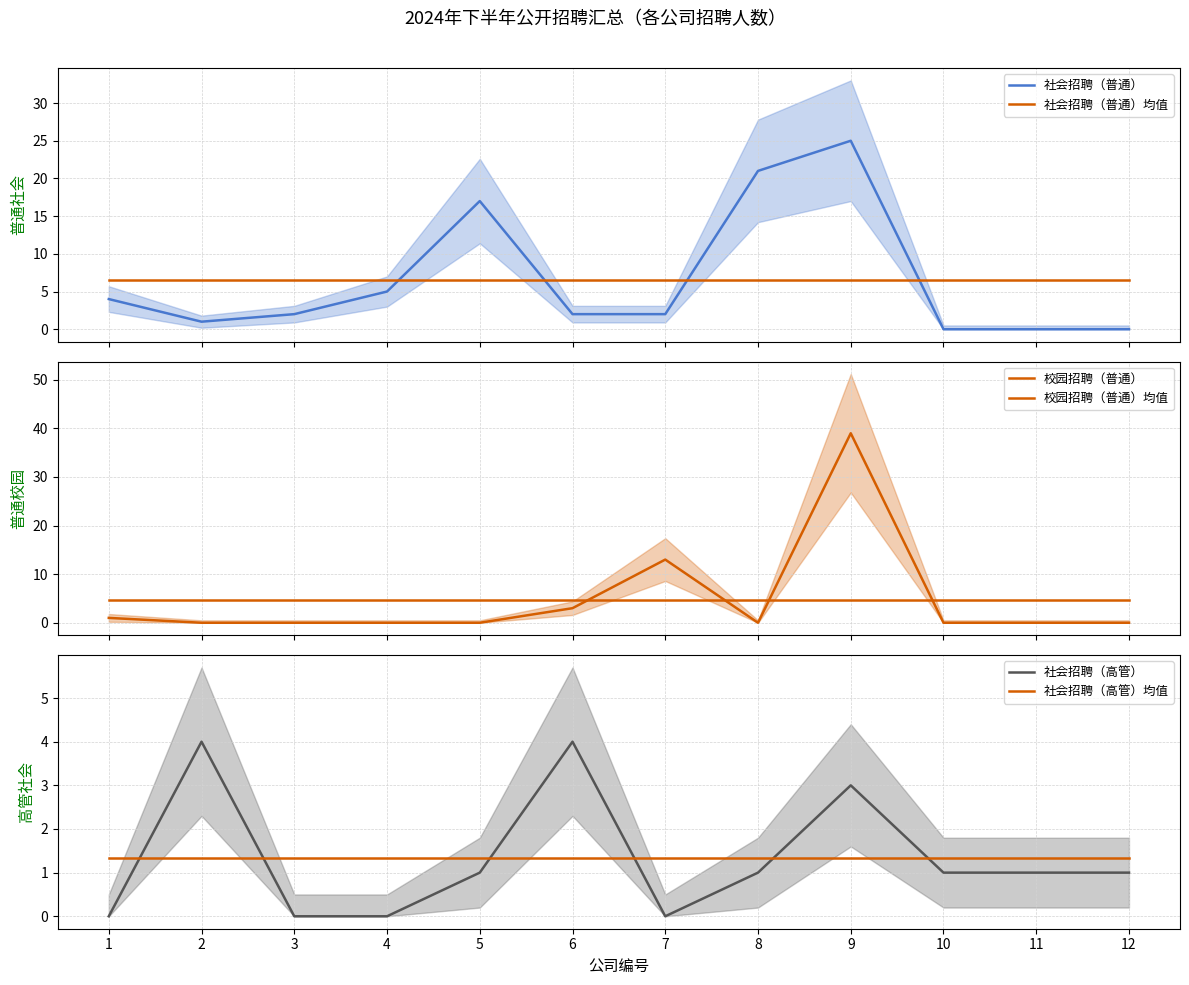

The 社会招聘（普通） series shows 3.0 at 6. True or false?

False